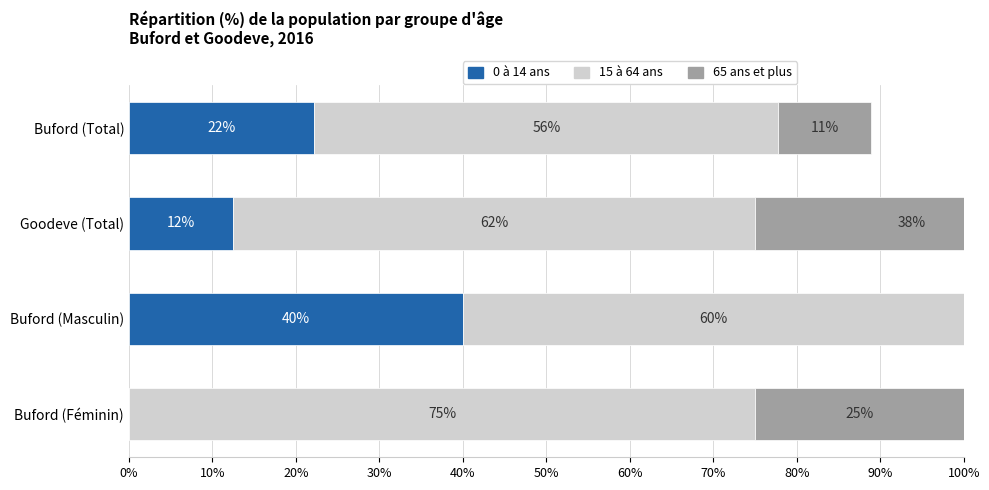

At Goodeve (Total), list the series in order from largest to smallest.

15 à 64 ans, 65 ans et plus, 0 à 14 ans